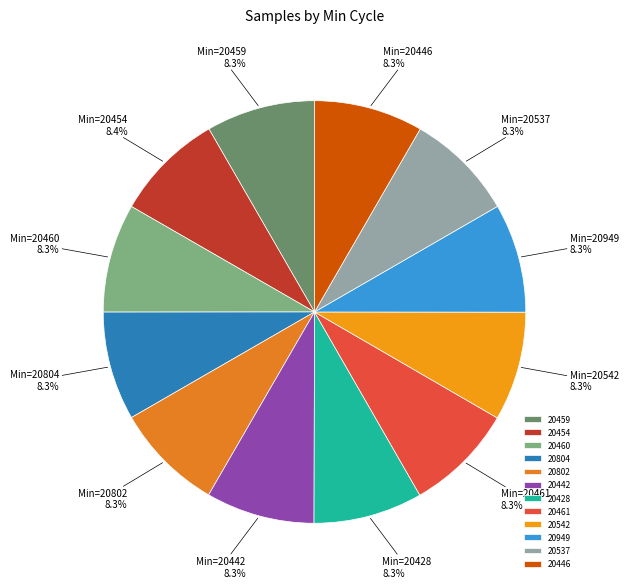

Does 20459 represent more than half of the total?

No